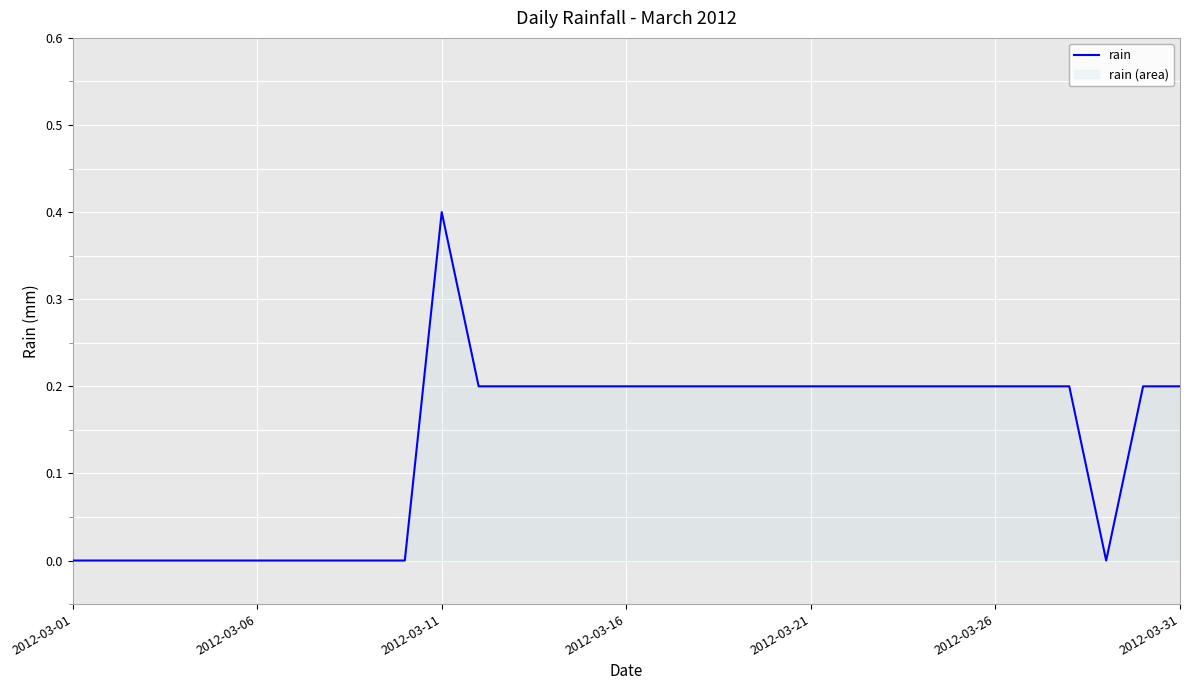

Count the values in the range 0 to 1.

31